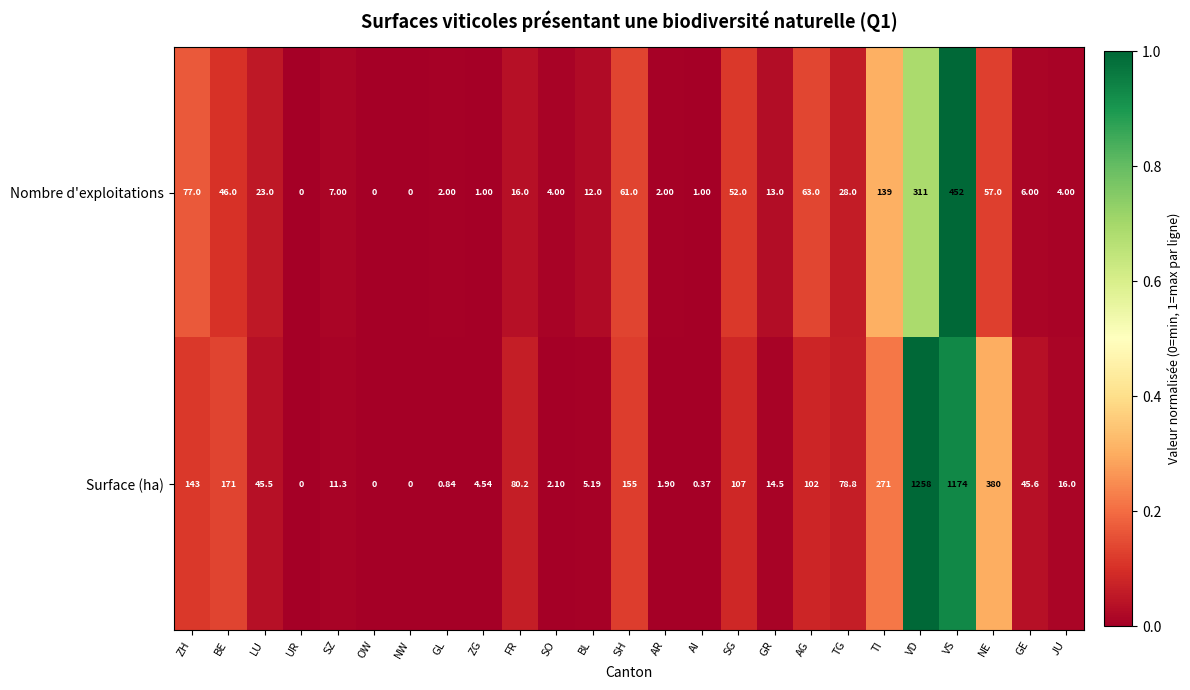

What is the total value across all series at LU?

68.5